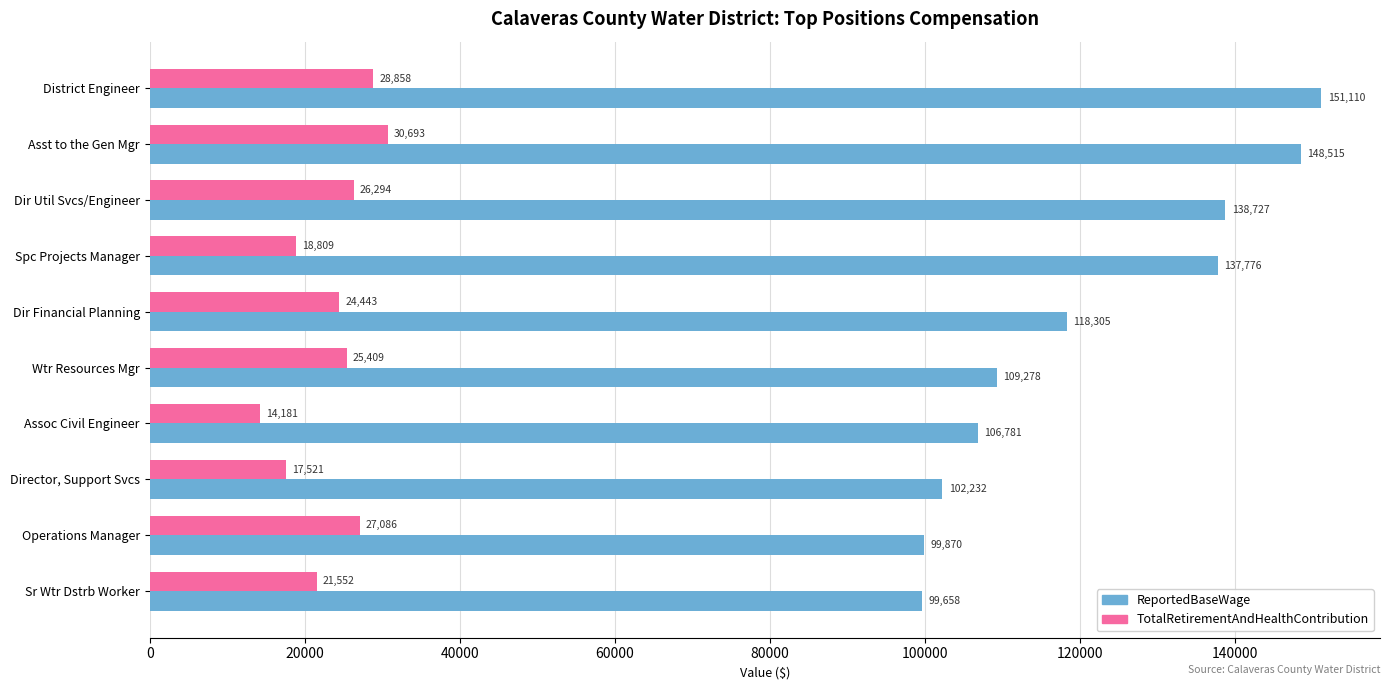

What is the maximum value for TotalRetirementAndHealthContribution?

30693